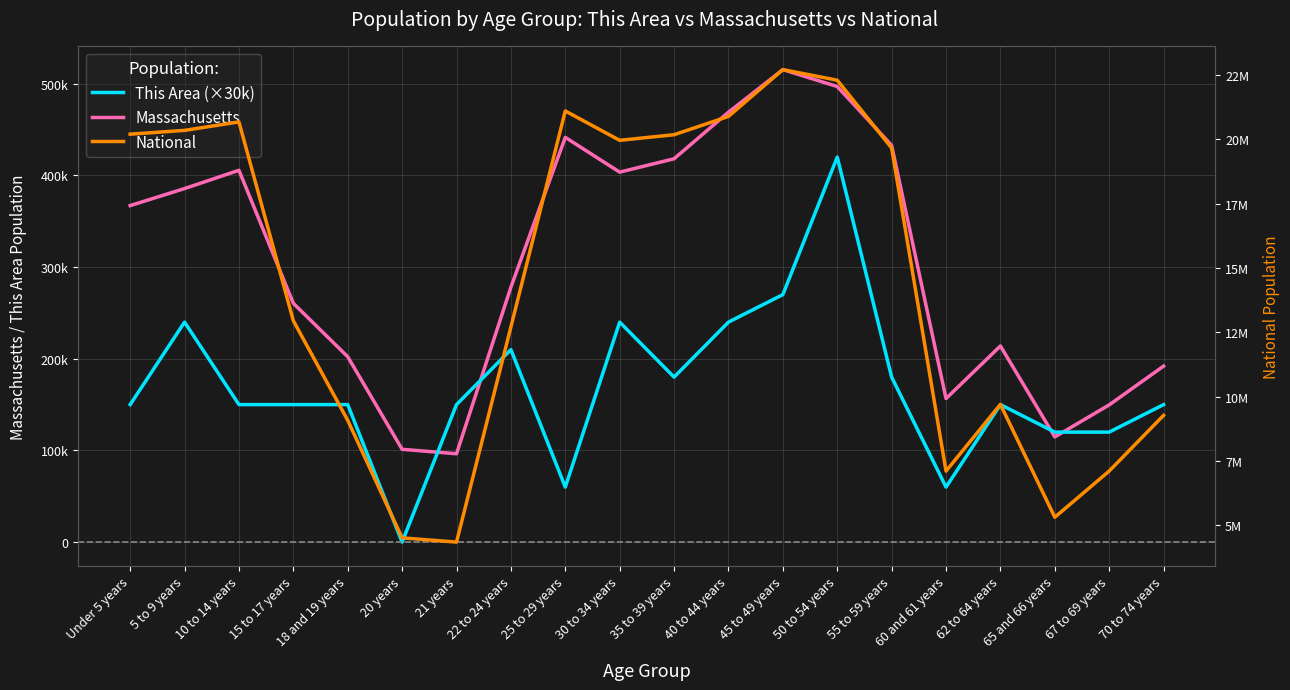

At which category does Massachusetts reach its first local peak?

10 to 14 years